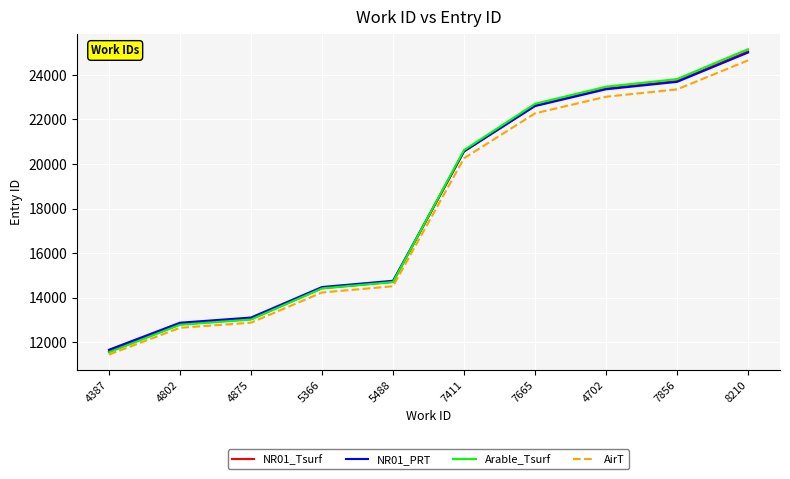

Is this an area chart (filled region under the line)?

No